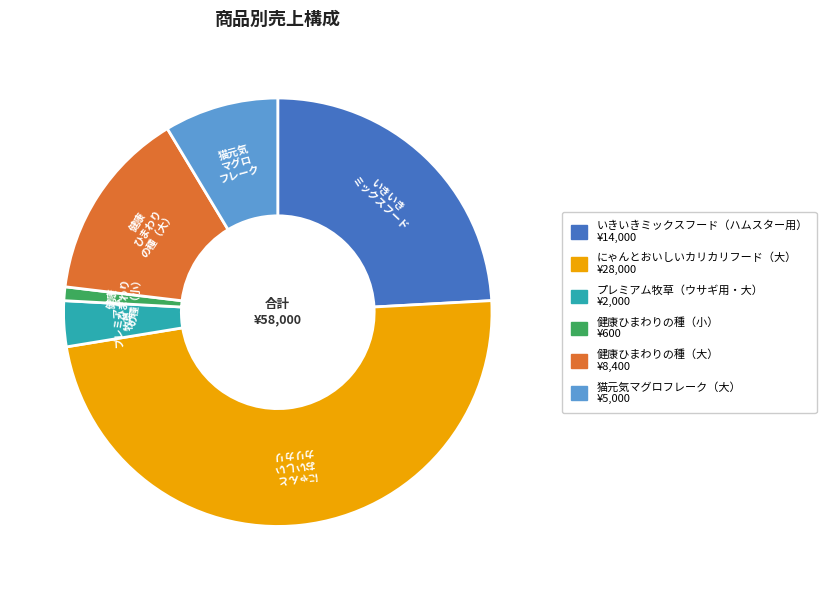

Combined, do 健康ひまわりの種（大） and 猫元気マグロフレーク（大） account for over 50%?

No